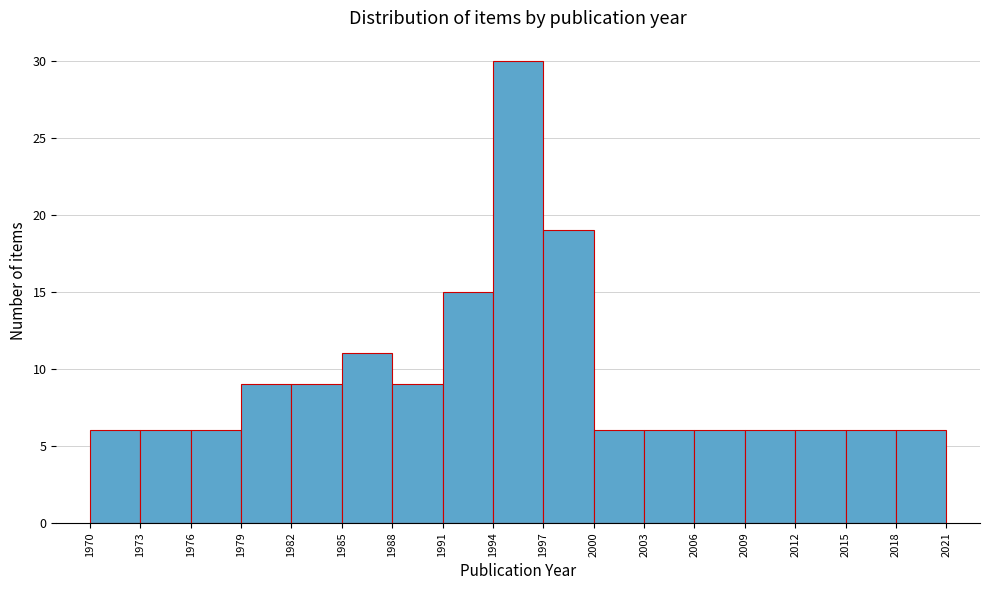

Reading left to right, list every bar in this chart as the range it spans on the x-axis followed by its height. The values are not printed on the chart, so give them approximately, as read against the axis.

1970 to 1973: 6
1973 to 1976: 6
1976 to 1979: 6
1979 to 1982: 9
1982 to 1985: 9
1985 to 1988: 11
1988 to 1991: 9
1991 to 1994: 15
1994 to 1997: 30
1997 to 2000: 19
2000 to 2003: 6
2003 to 2006: 6
2006 to 2009: 6
2009 to 2012: 6
2012 to 2015: 6
2015 to 2018: 6
2018 to 2021: 6